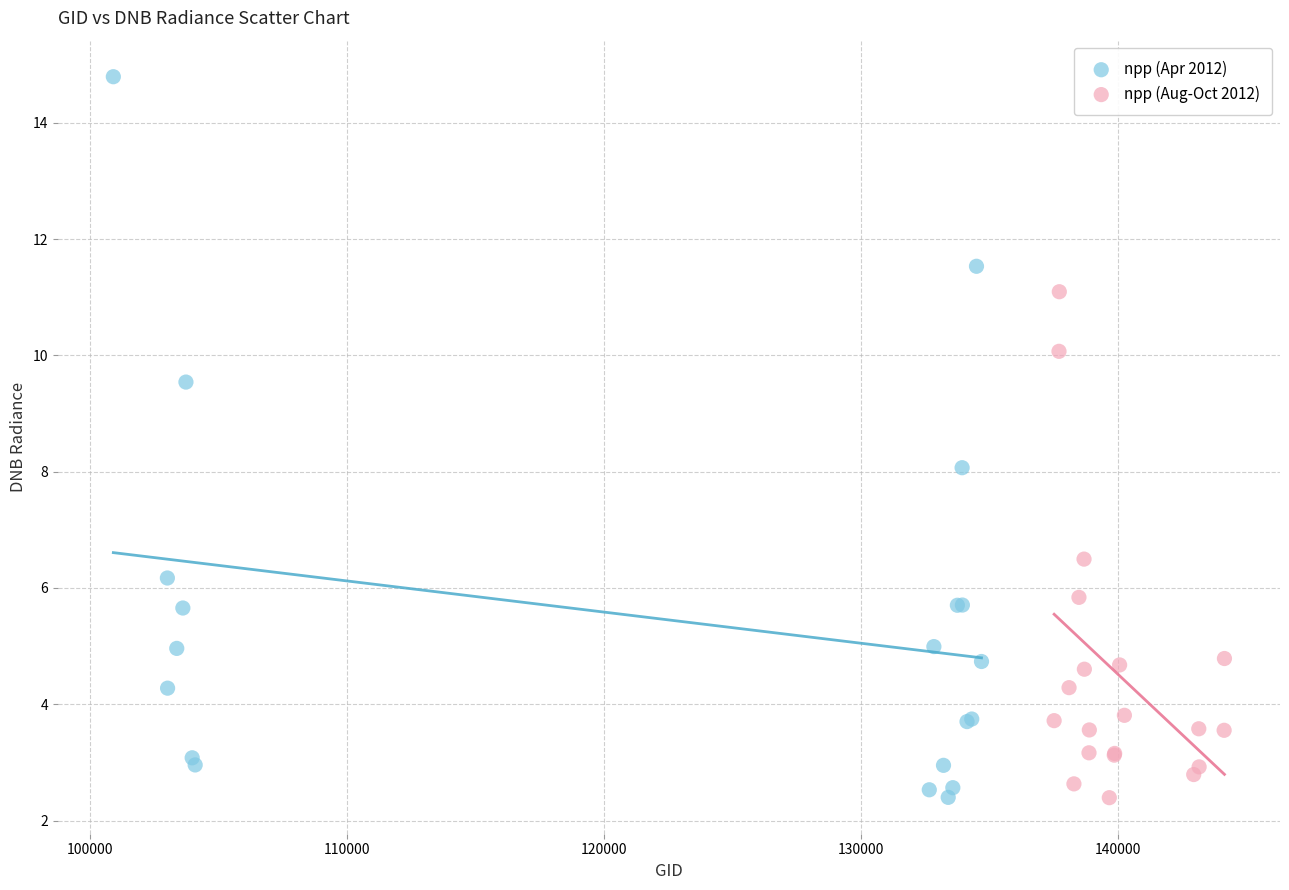

Which series reaches the maximum Y coordinate?

npp (Apr 2012)